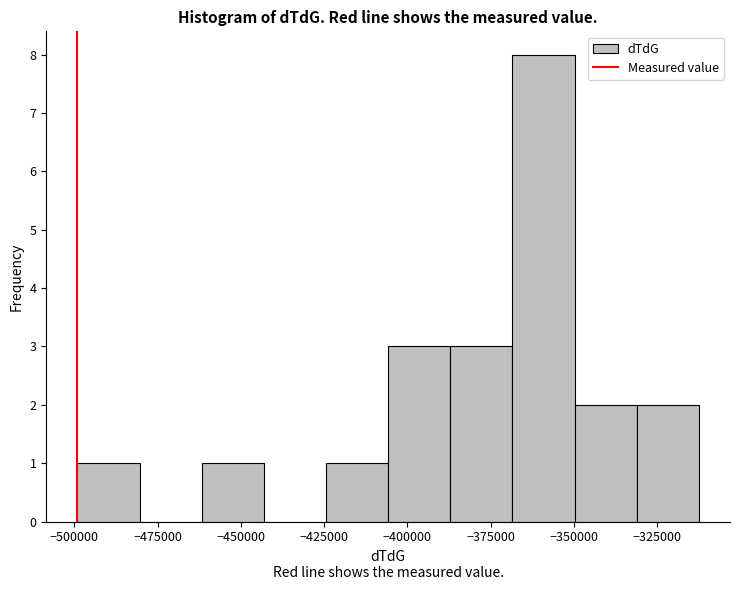

Around what value on the x-axis is the tallest bar? Give the approximate position of its centre, as read against the axis.

-360000